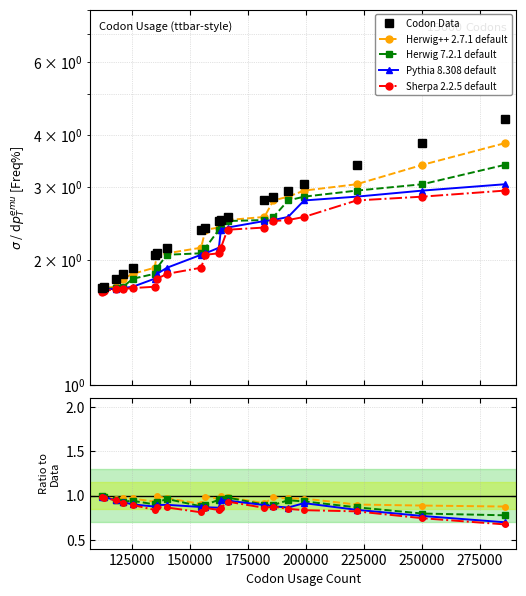

What is the smallest value displayed?

0.7